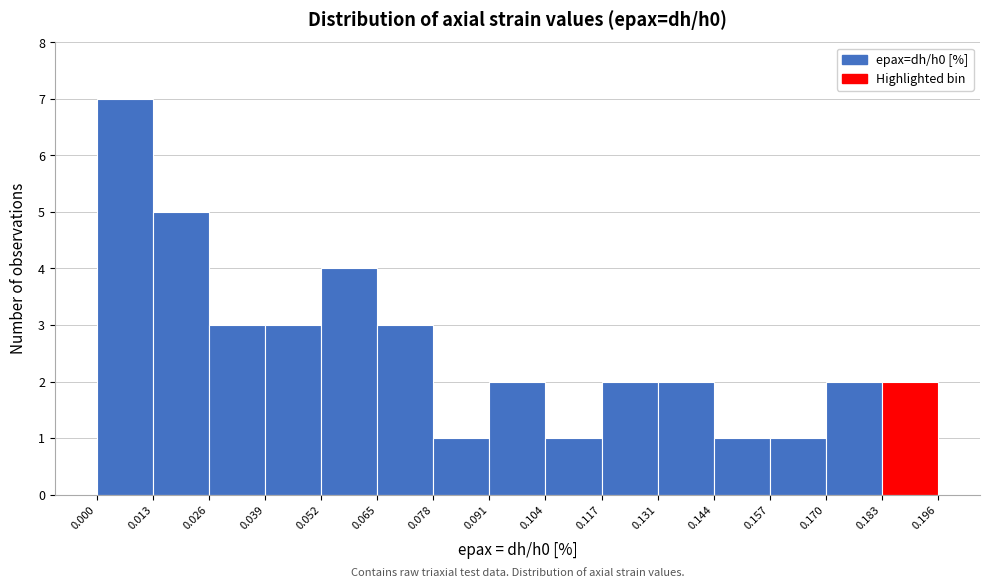

Reading left to right, transcribe this chart: for each bar, give the range it covers on the x-axis and its height. The values are not printed on the chart, so give them approximately, as read against the axis.

0.000 to 0.013: 7
0.013 to 0.026: 5
0.026 to 0.039: 3
0.039 to 0.052: 3
0.052 to 0.065: 4
0.065 to 0.078: 3
0.078 to 0.091: 1
0.091 to 0.104: 2
0.104 to 0.117: 1
0.117 to 0.131: 2
0.131 to 0.144: 2
0.144 to 0.157: 1
0.157 to 0.170: 1
0.170 to 0.183: 2
0.183 to 0.196: 2